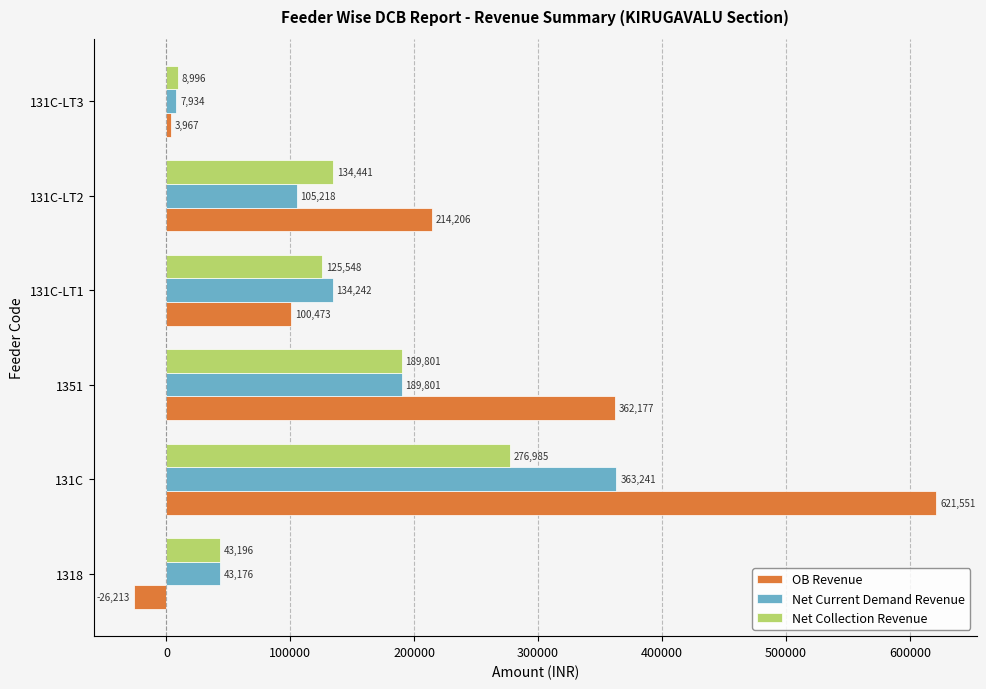

The value of Net Current Demand Revenue at 131C-LT1 is 192760.3. True or false?

False